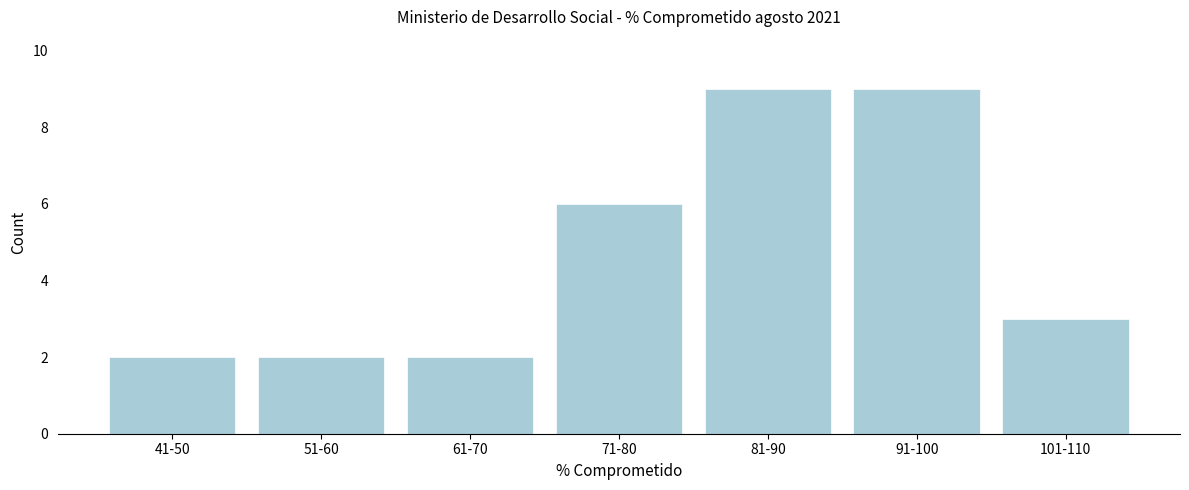

Reading left to right, transcribe all the data shown in this chart.

2	2	2	6	9	9	3